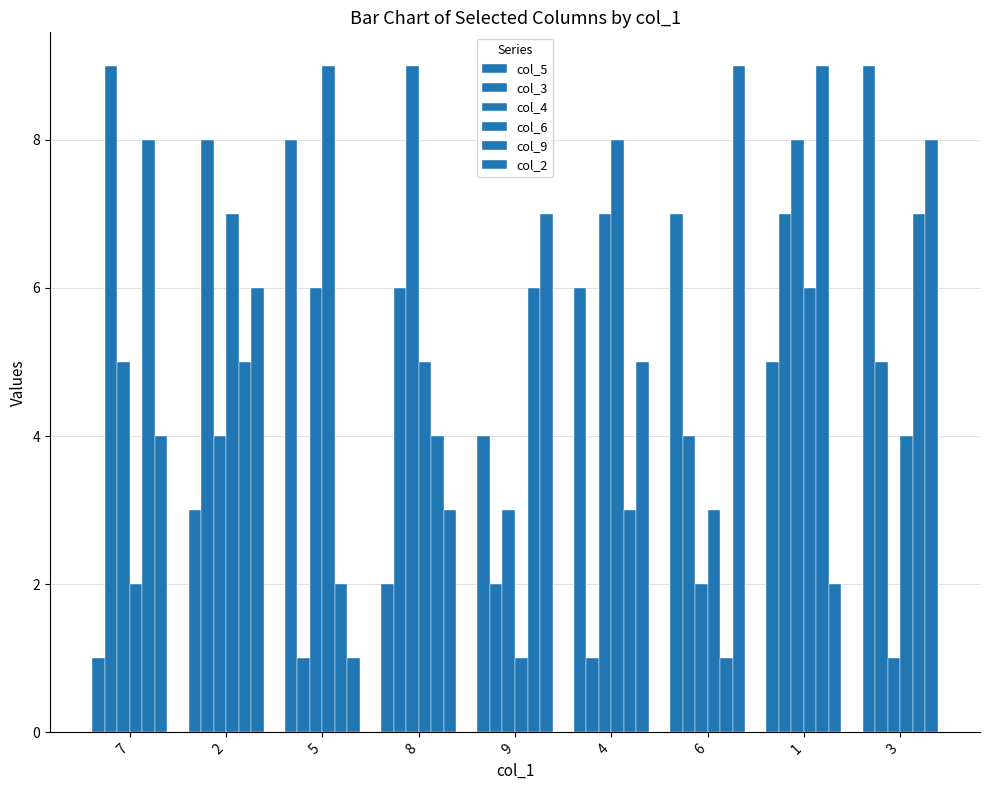

What is the average value of the col_5 series?

5